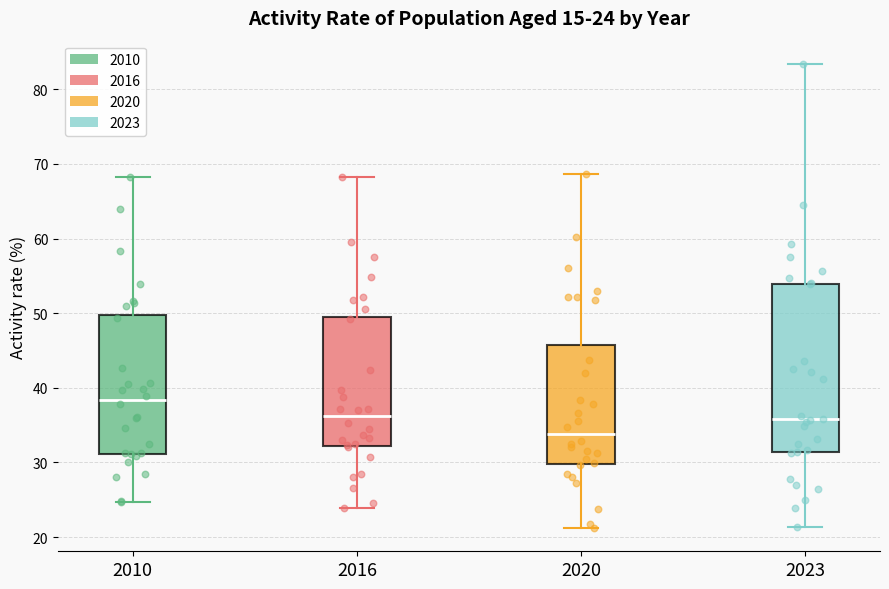

Which box has the lowest median line?

2020